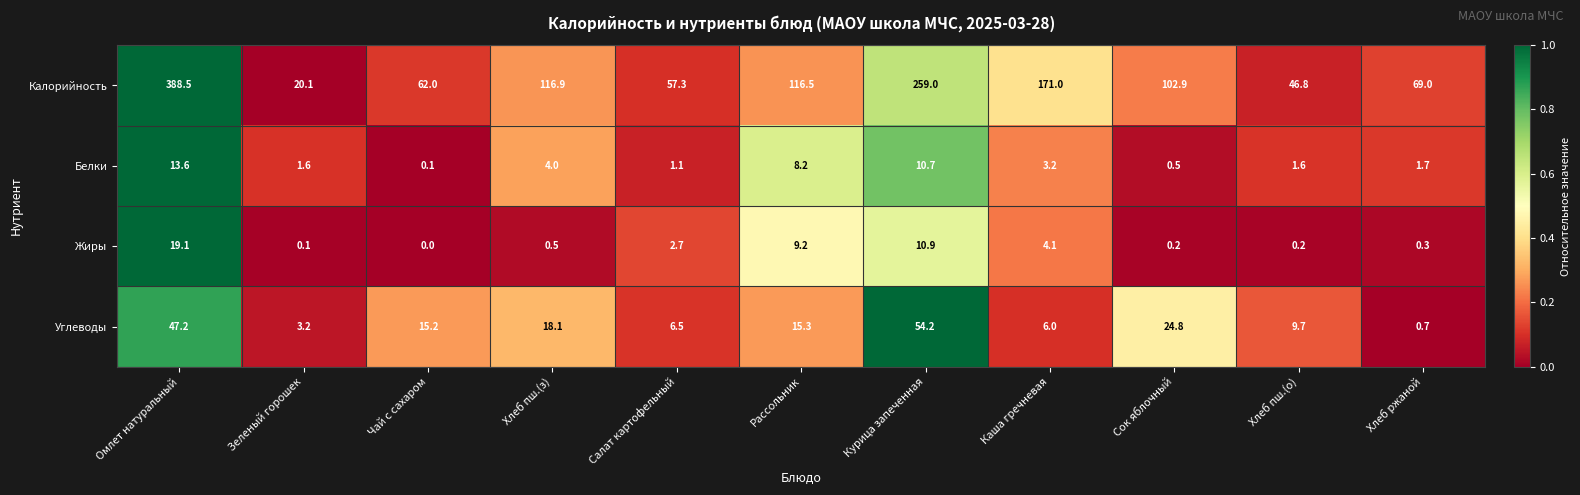

How many data points does each series have?

11